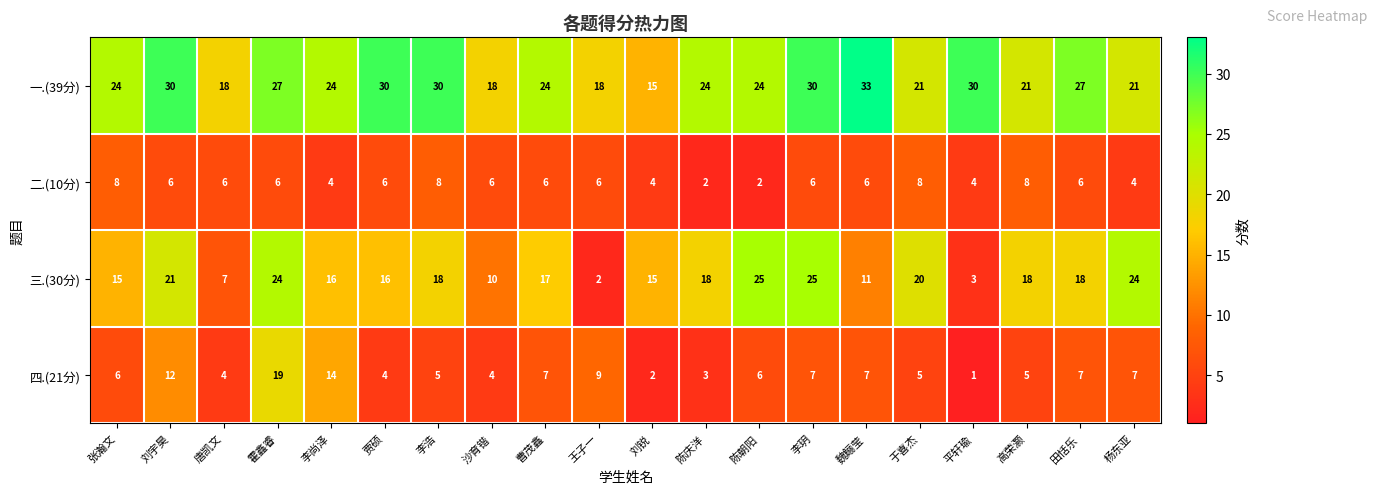

What is the smallest value displayed?

1